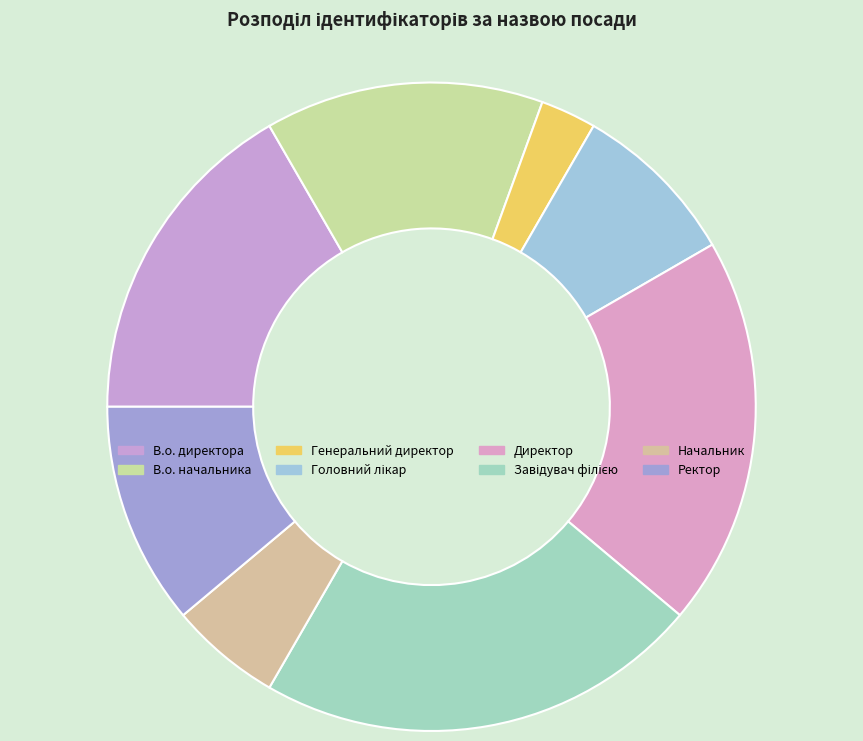

What is the smallest slice in the pie chart?

Генеральний директор